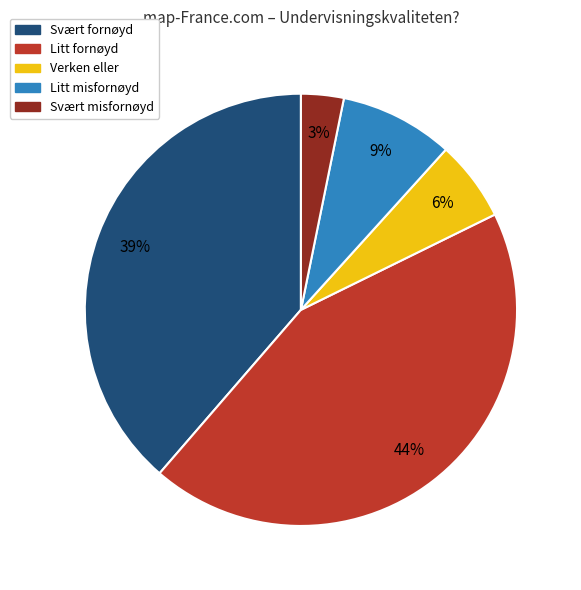

Is Litt fornøyd the majority of the pie?

No